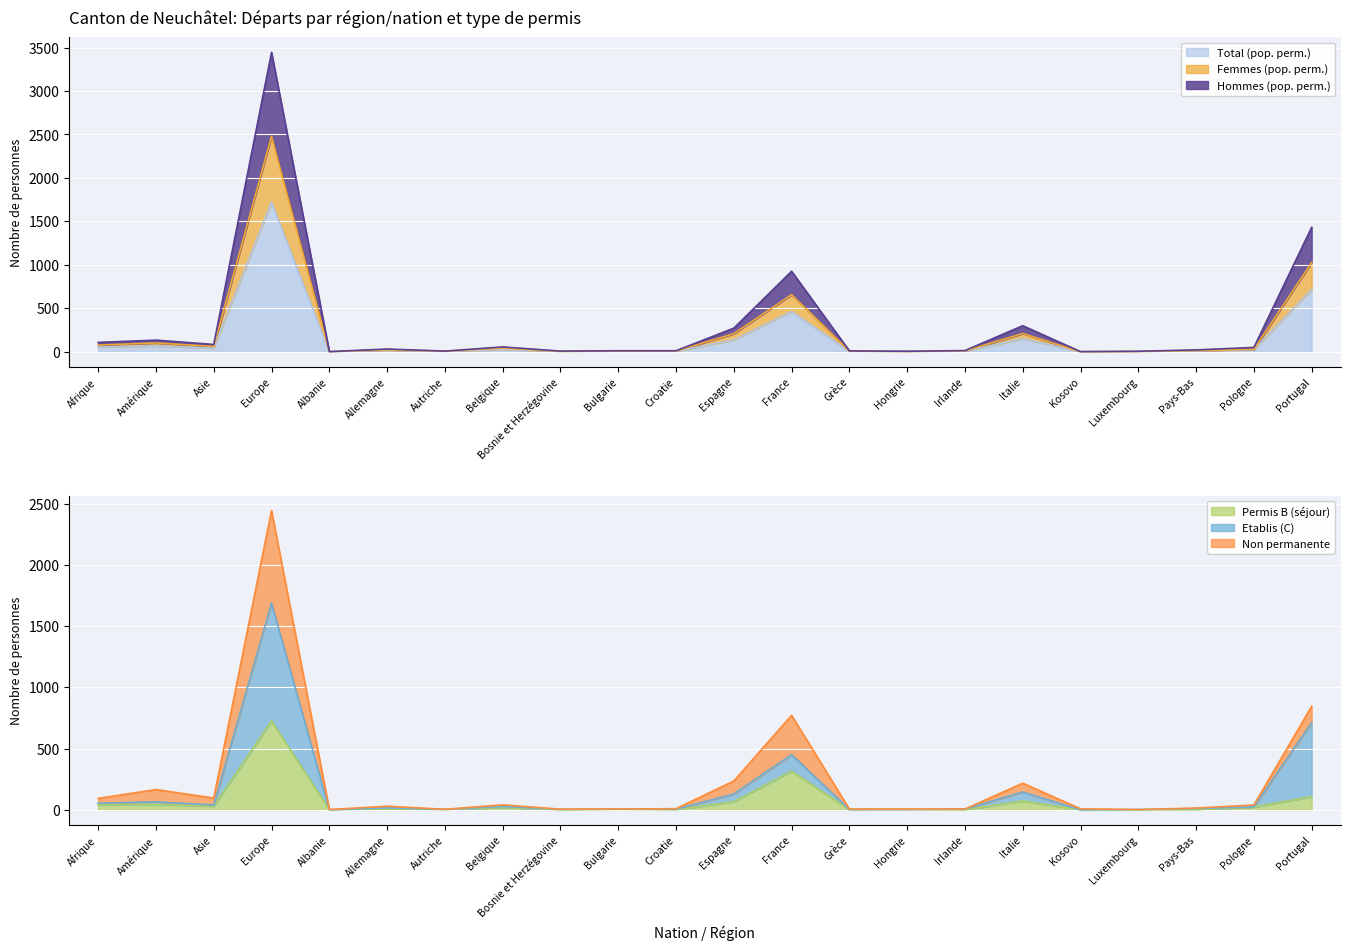

Count the number of categories in the chart.

22